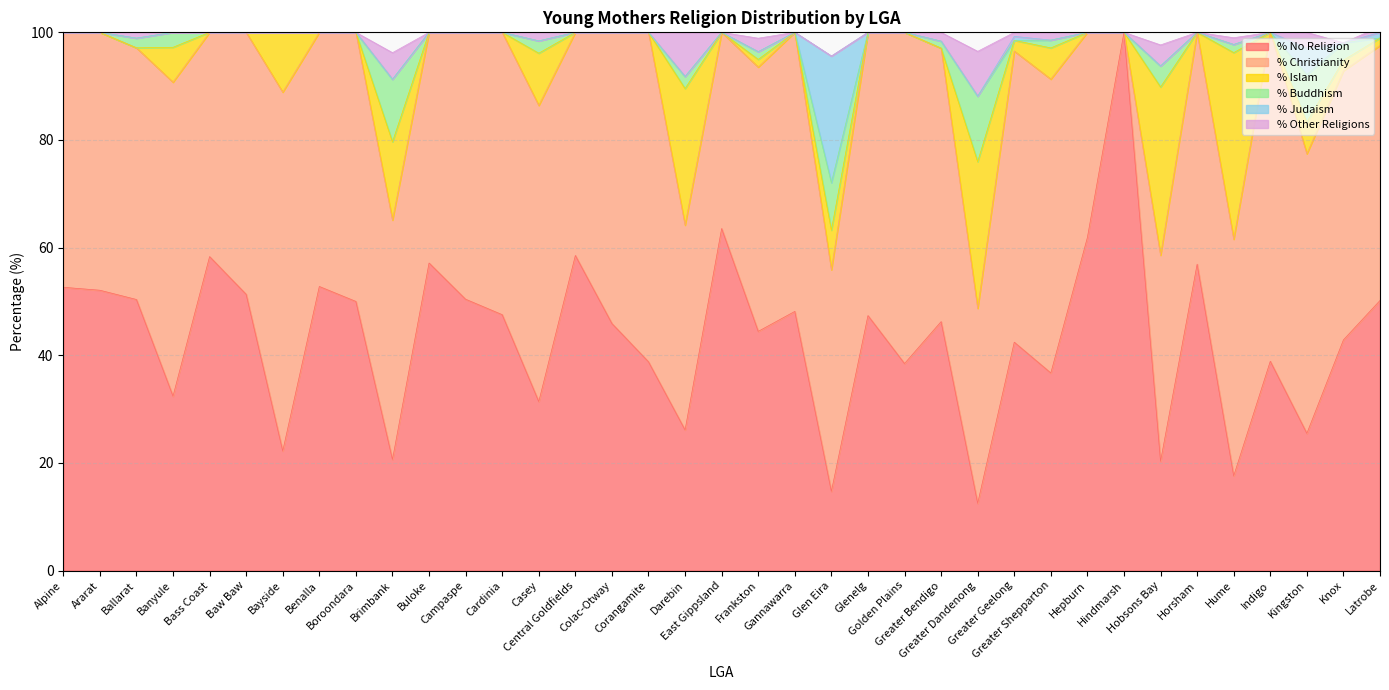

What is the difference between the maximum and minimum values in the % Islam series?

34.7